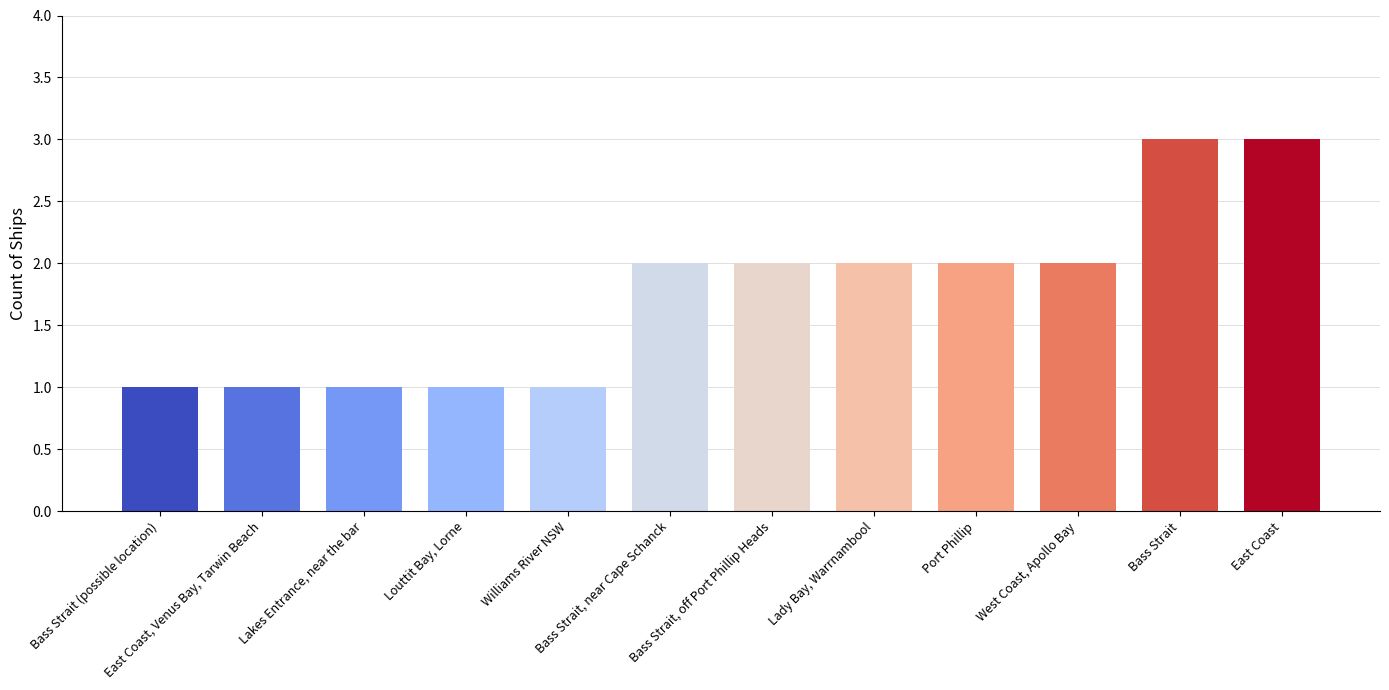

How many categories are shown in the chart?

12